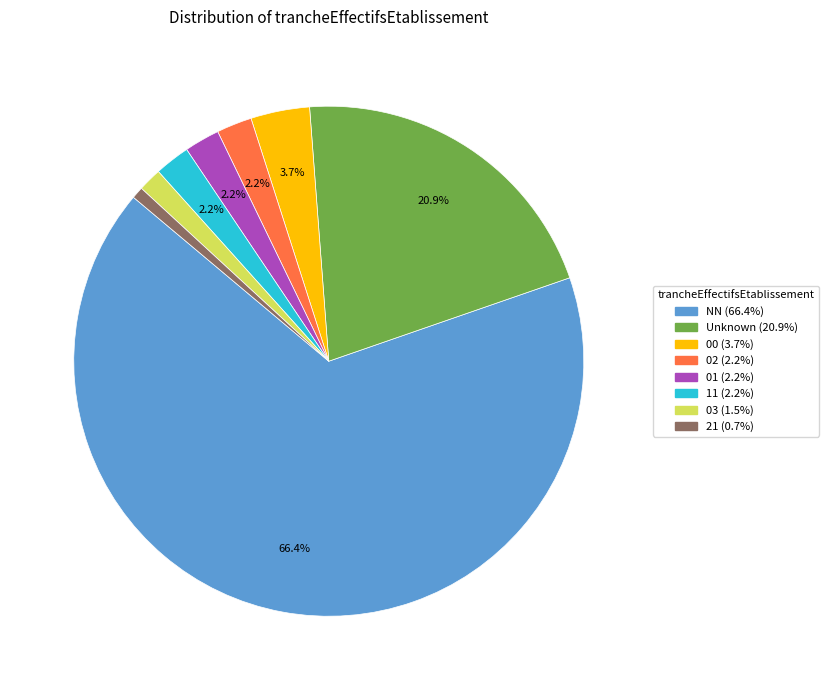

Is there a majority slice in this chart?

Yes